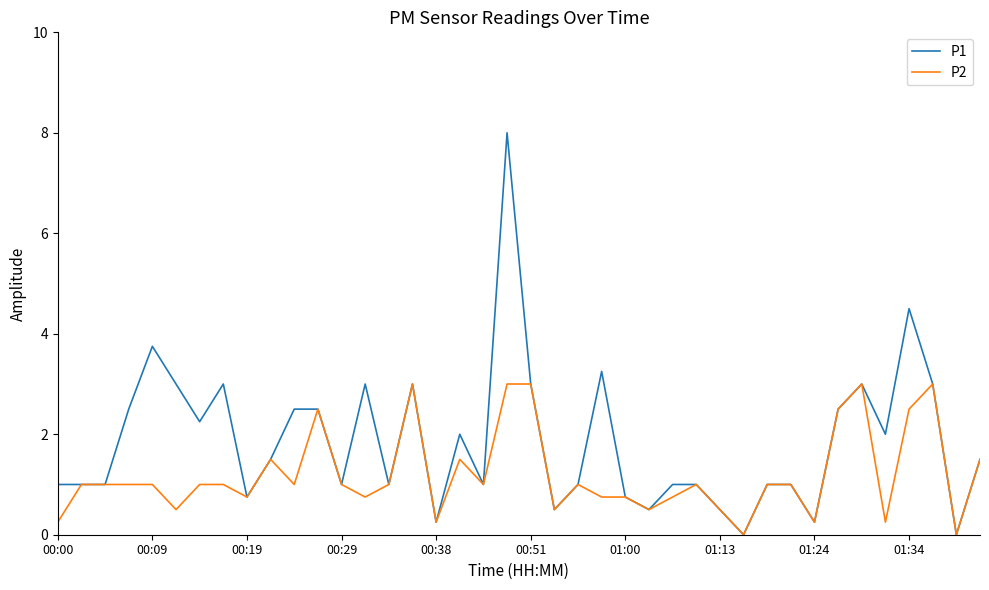

Which series has the largest total across all categories?

P1